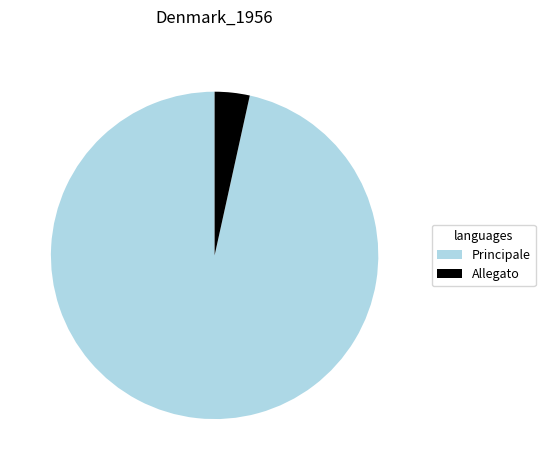

Does Principale account for over 50% of the chart?

Yes